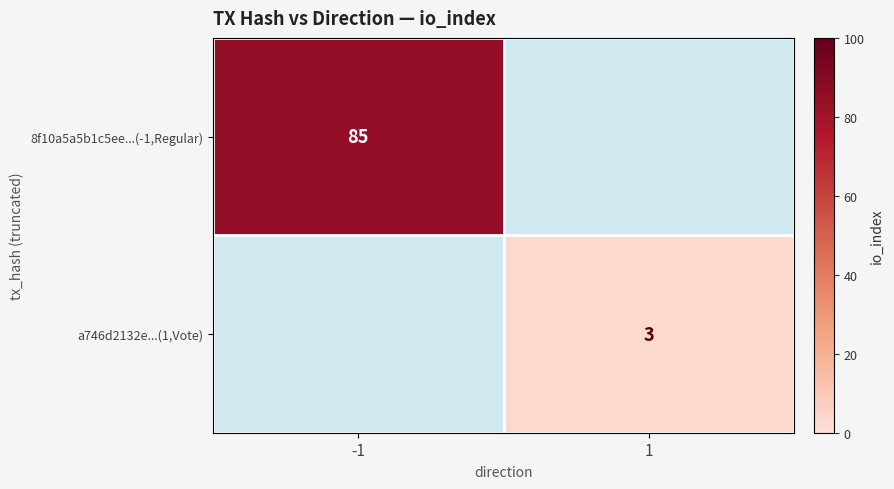

Is the value of 8f10a5a5b1c5ee...(-1,Regular) at -1 greater than the value of a746d2132e...(1,Vote) at 1?

Yes